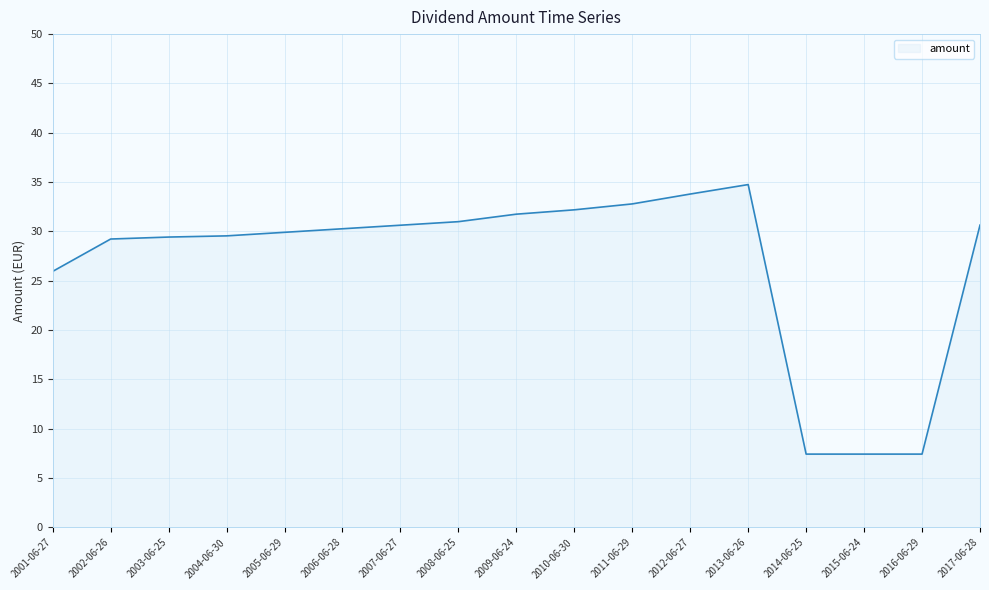

How many categories are shown in the chart?

17